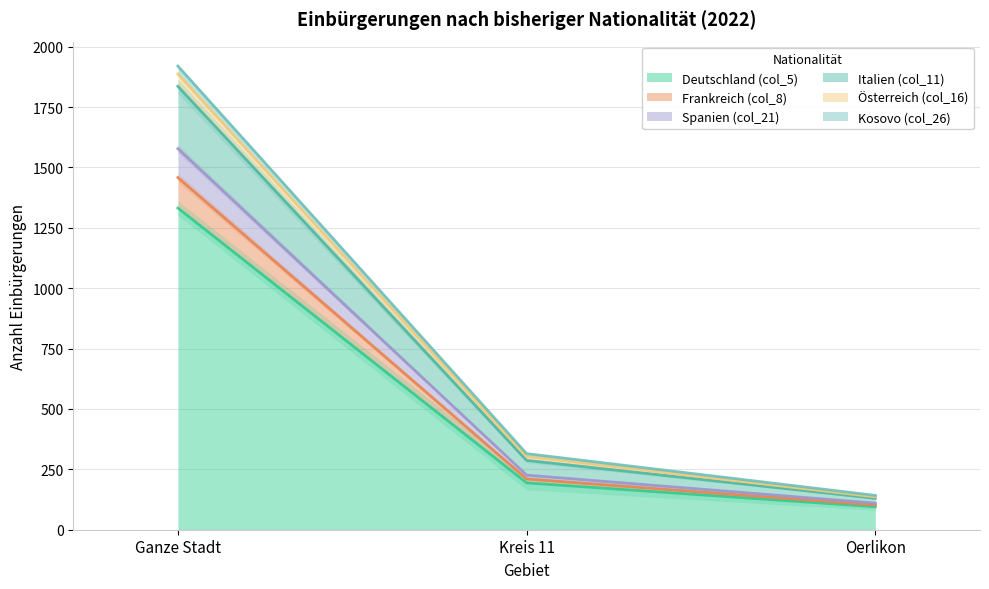

The value of Spanien (col_21) at Kreis 11 is 210. True or false?

True